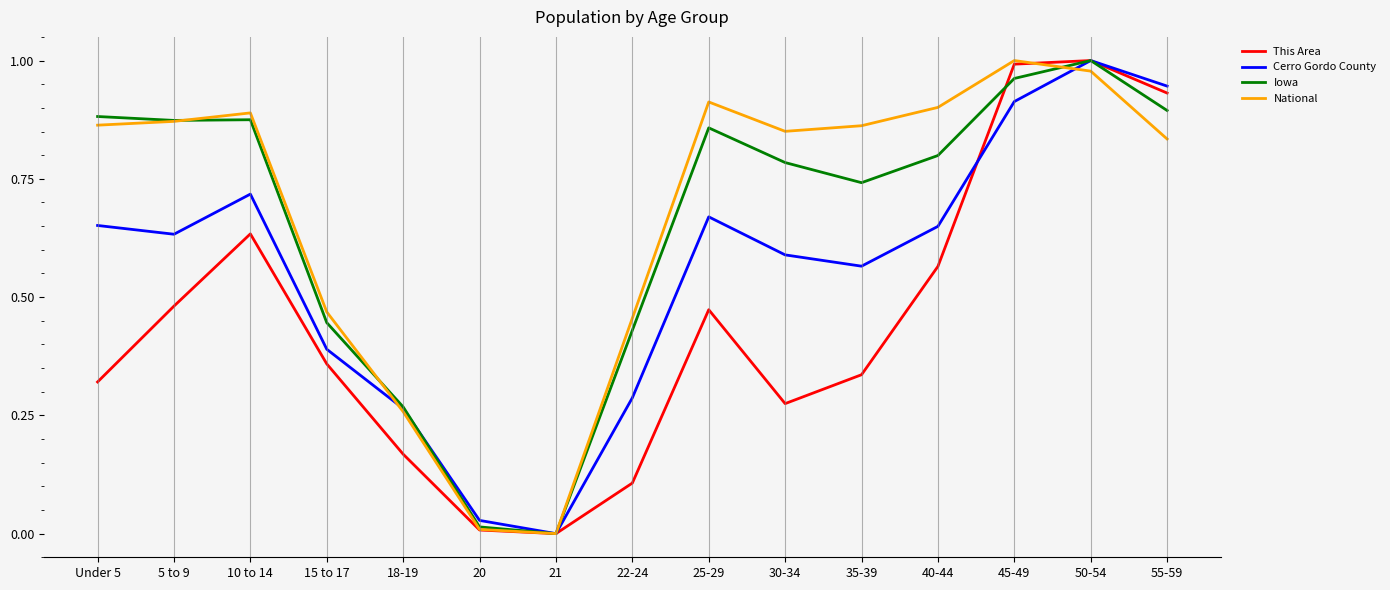

What is the total value across all series at 5 to 9?

2.9